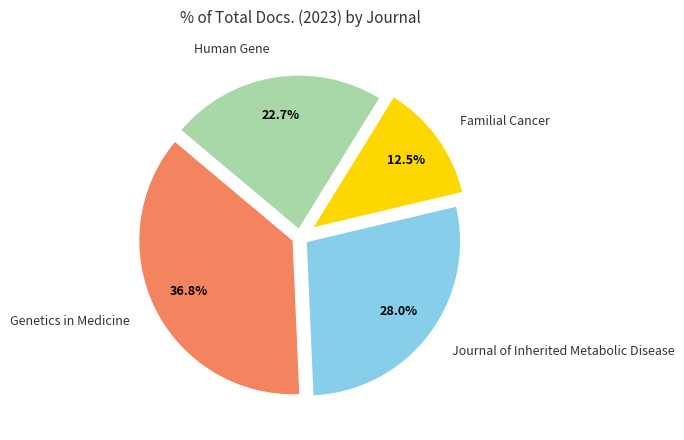

To the nearest percent, what is the average slice percentage?

25%